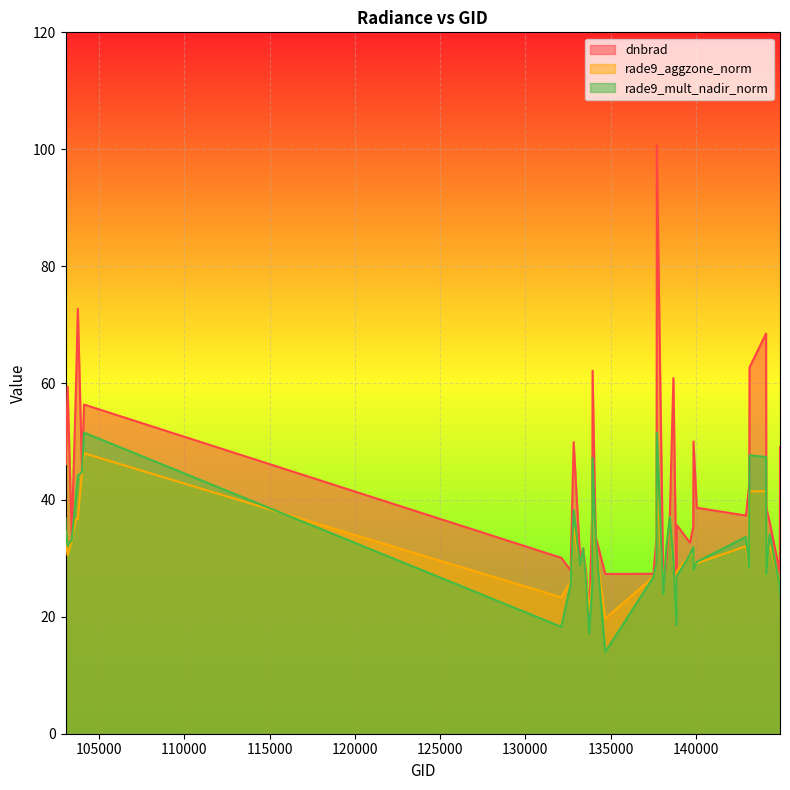

Reading left to right, what are all the values shown in this chart?

dnbrad: 55.3	46.1	59.4	33.9	58.3	72.7	45.0	56.3	30.1	27.9	49.9	30.1	31.7	27.2	19.0	38.9	62.1	33.8	27.3	27.4	33.7	100.7	25.4	29.7	37.2	60.8	24.2	35.7	32.7	35.3	50.0	38.7	37.3	42.6	62.7	68.5	38.7	36.3	27.7	49.0
rade9_aggzone_norm: 33.8	33.0	30.5	33.1	36.6	36.7	44.9	48.0	23.3	26.1	35.4	28.7	31.7	25.7	20.9	27.0	41.2	32.2	19.7	26.8	29.1	42.7	25.3	31.7	37.1	29.2	21.5	27.8	30.5	30.9	28.3	29.2	32.1	28.6	41.5	41.5	27.9	32.6	25.8	25.9
rade9_mult_nadir_norm: 36.9	35.0	32.2	33.2	40.3	44.2	44.8	51.5	18.3	25.6	38.2	28.7	31.7	25.5	17.2	25.9	47.2	33.4	14.0	26.8	29.3	51.5	23.9	32.2	37.0	29.5	18.6	26.9	30.6	31.9	28.0	29.4	33.7	28.4	47.6	47.4	27.4	34.1	25.3	23.8